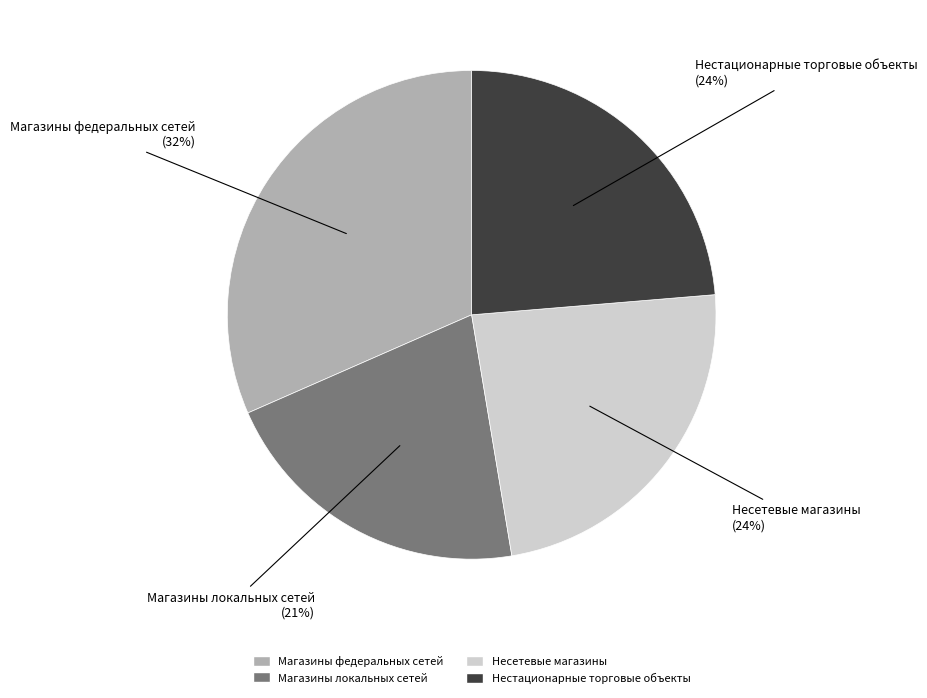

Combined, do Несетевые магазины and Магазины федеральных сетей account for over 50%?

Yes